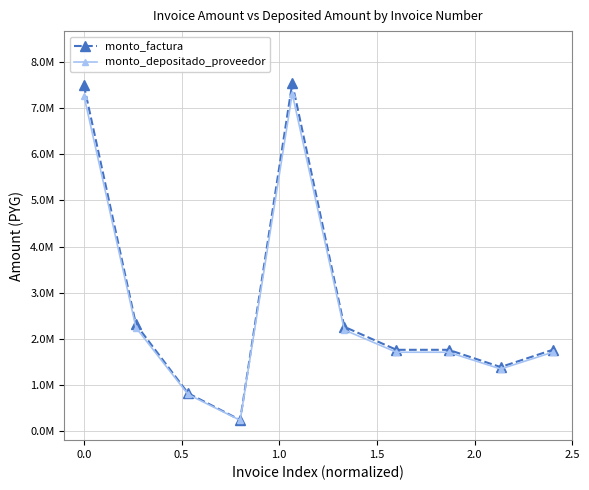

What are all the series names shown in the legend?

monto_factura, monto_depositado_proveedor